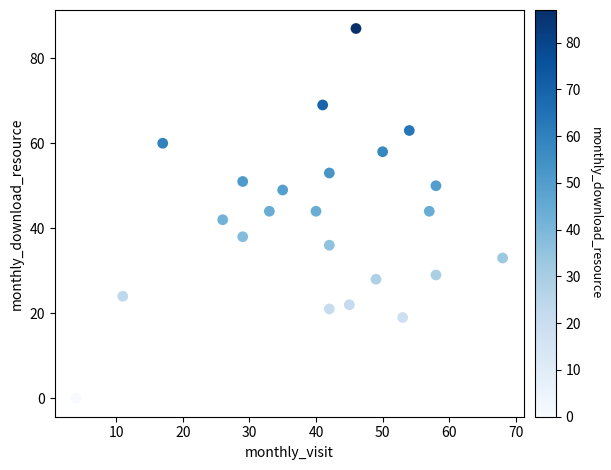

What is the range of Y values (max minus min)?

87